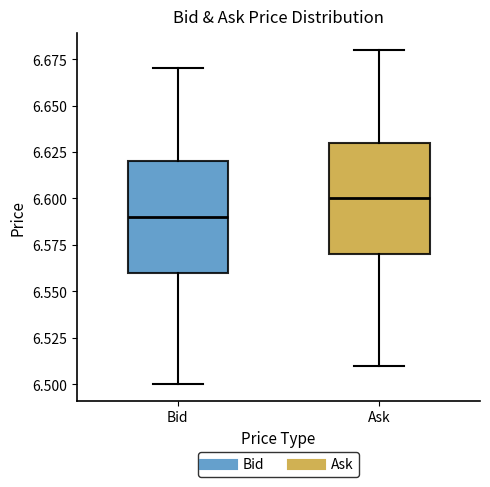

Where does the median line of the box for Bid sit on the y-axis? The values are not printed on the chart, so give them approximately, as read against the axis.

6.59